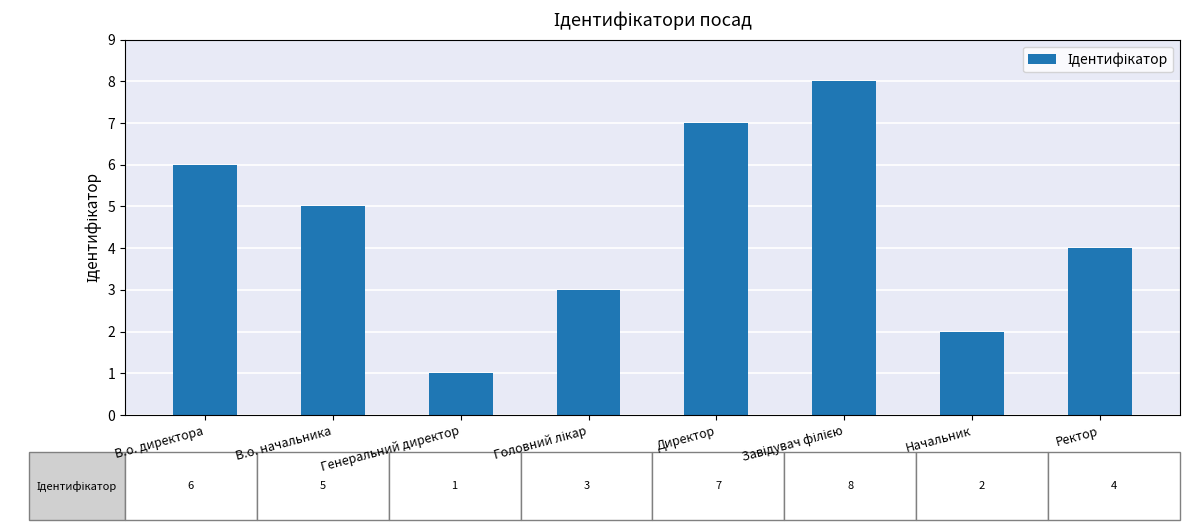

Reading right to left, what are all the values shown in this chart?

4	2	8	7	3	1	5	6